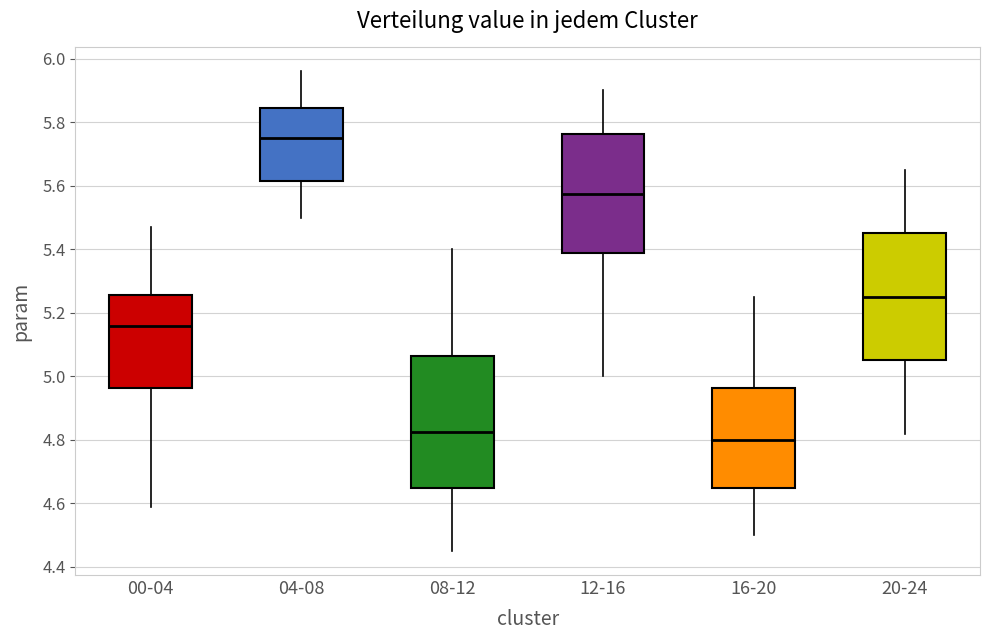

Where is the upper edge of the box for 00-04 on the y-axis? The values are not printed on the chart, so give them approximately, as read against the axis.

5.26